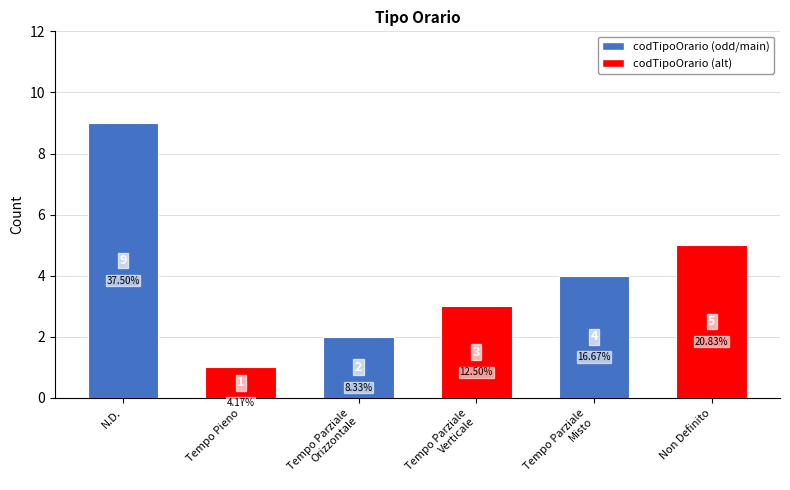

Reading right to left, what are all the values shown in this chart?

5	4	3	2	1	9